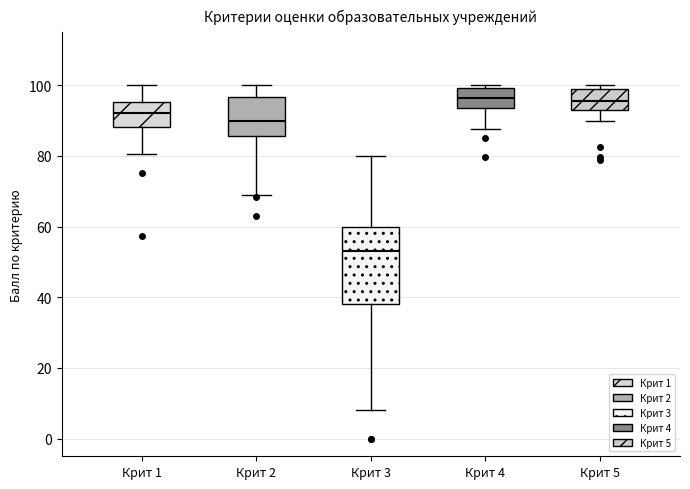

Reading left to right, read every box against the y-axis: the position of its median line, the range the box covers, and the ends of its whiskers. The values are not printed on the chart, so give them approximately, as read against the axis.

Крит 1: median 92, box 88 to 96, whiskers 80 to 100
Крит 2: median 90, box 86 to 96, whiskers 70 to 100
Крит 3: median 54, box 38 to 60, whiskers 8 to 80
Крит 4: median 96, box 94 to 100, whiskers 88 to 100 (just above the box's upper edge)
Крит 5: median 96, box 94 to 100, whiskers 90 to 100 (just above the box's upper edge)